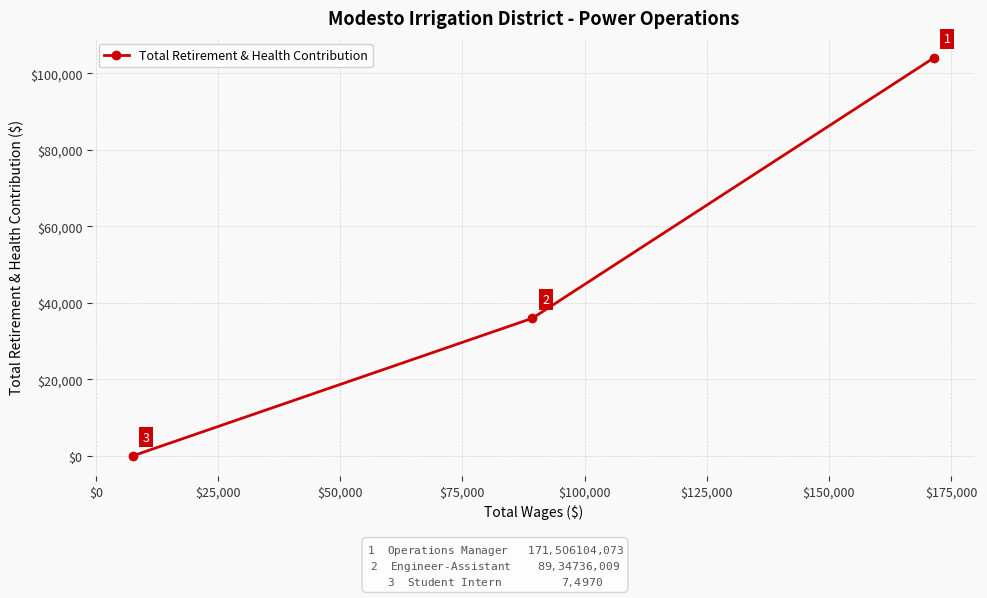

What is the average value?

46694